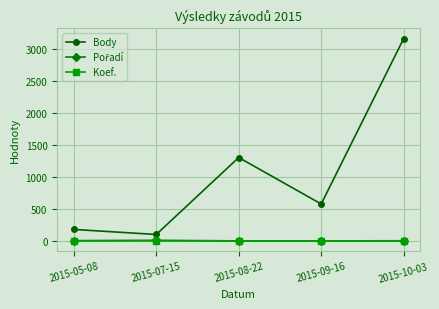

Which series has the largest range (max minus min)?

Body